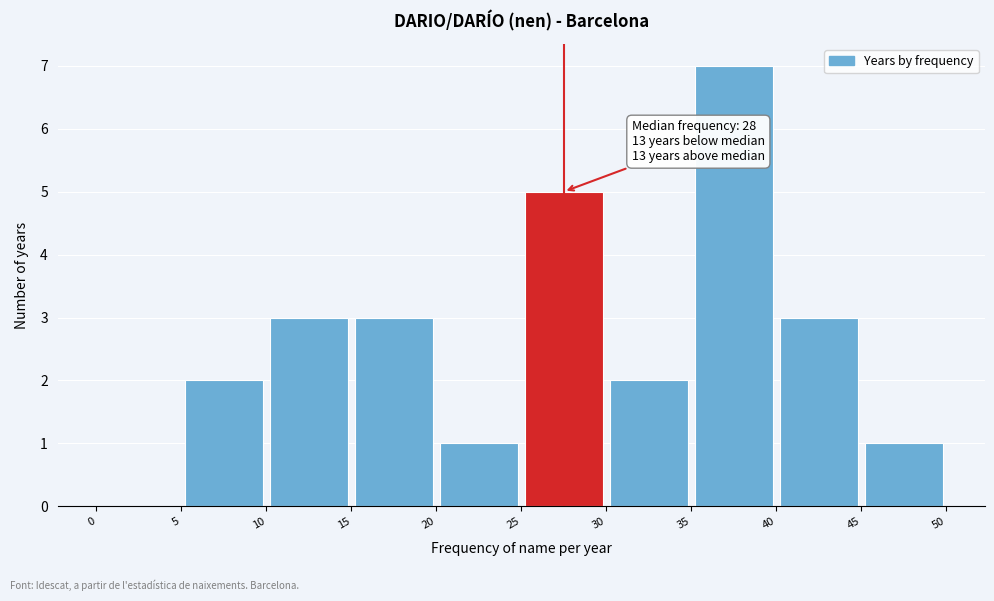

Which range on the x-axis has the tallest bar?

35 to 40